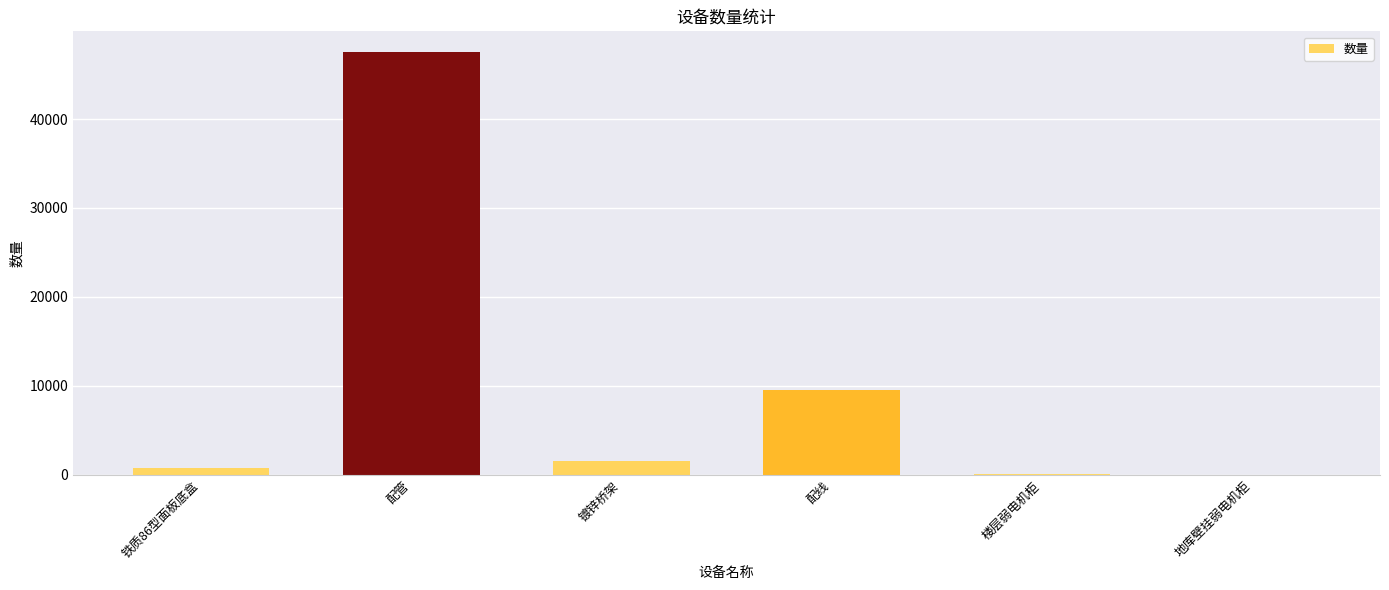

What is the sum of all values?

59264